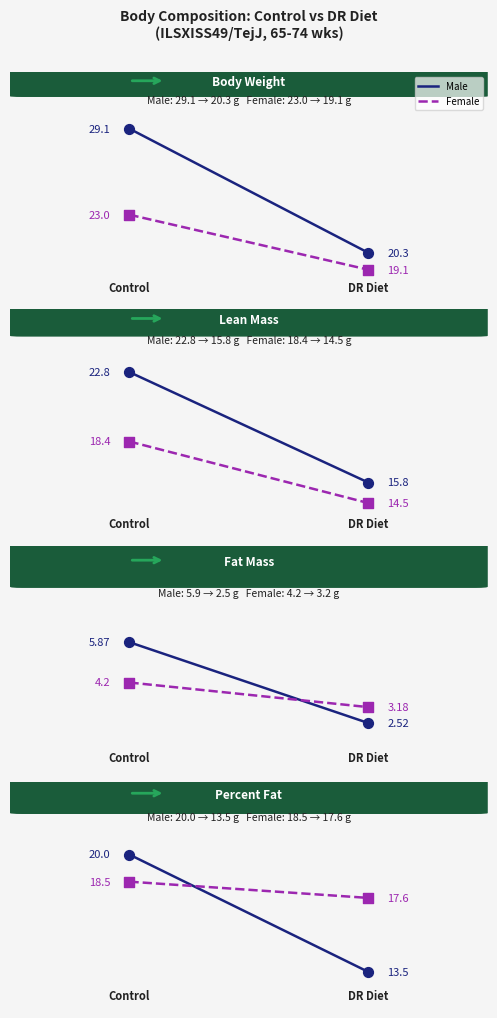

Which series reaches the maximum Y coordinate?

Male